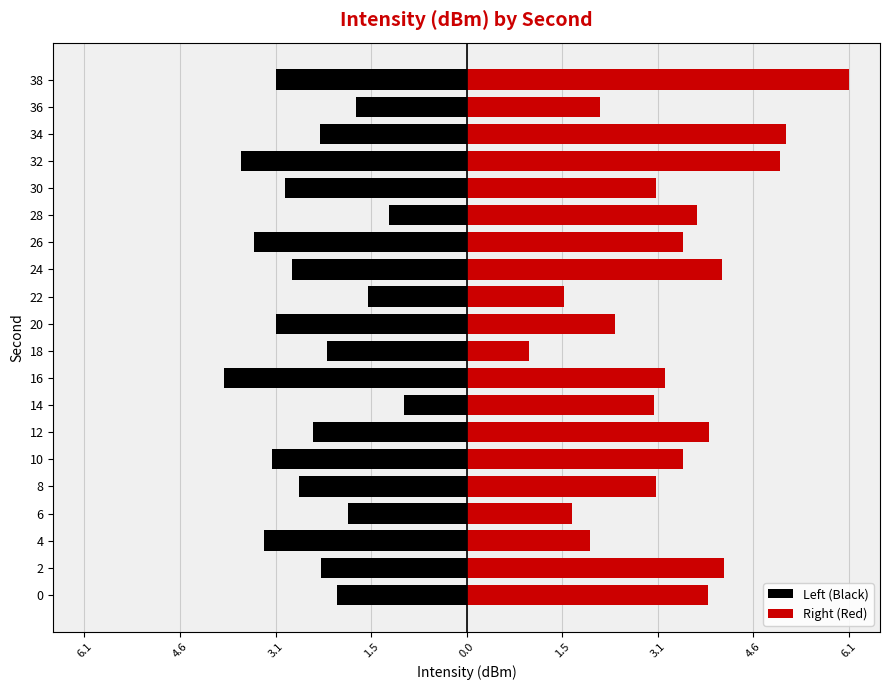

How many groups of bars are there?

20